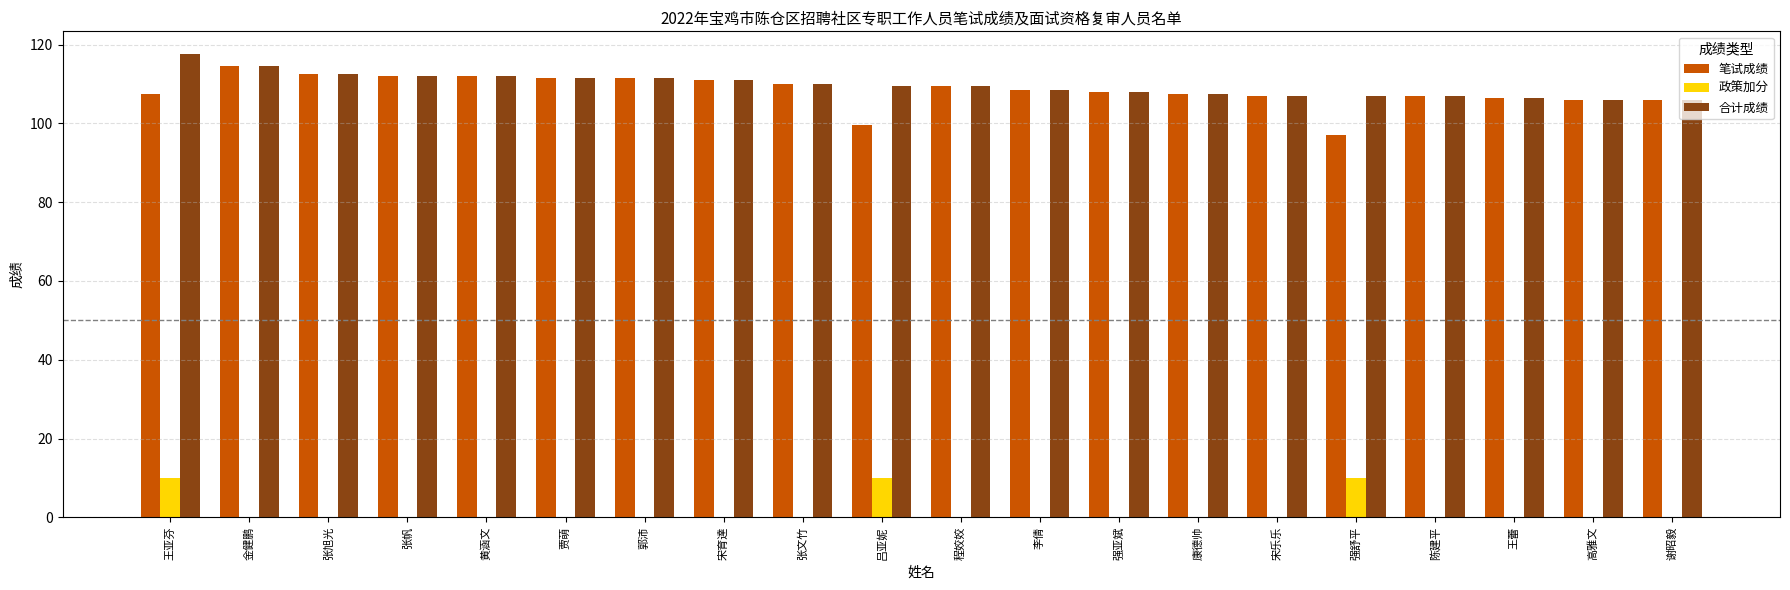

What are all the series names shown in the legend?

笔试成绩, 政策加分, 合计成绩